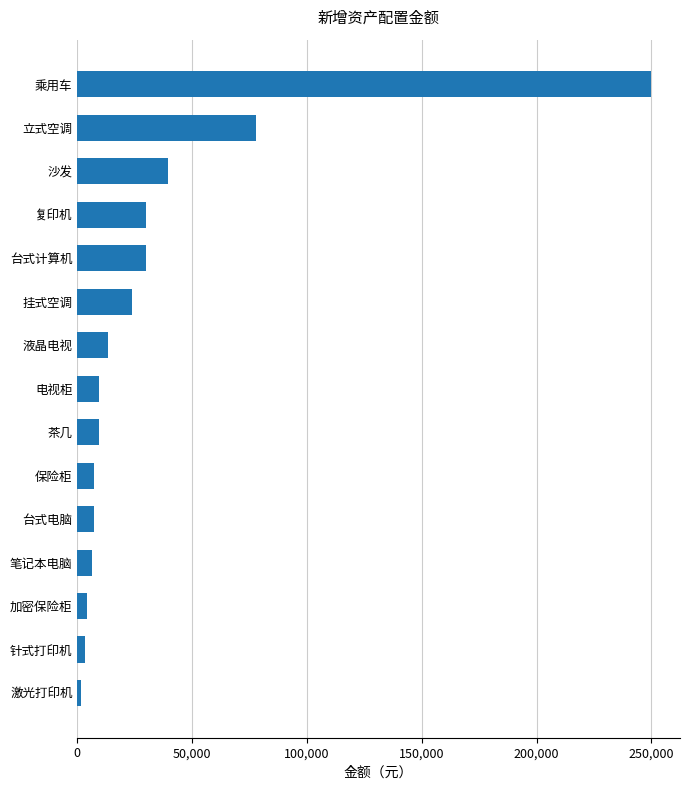

Is it true that the value at 乘用车 is 135839?

False